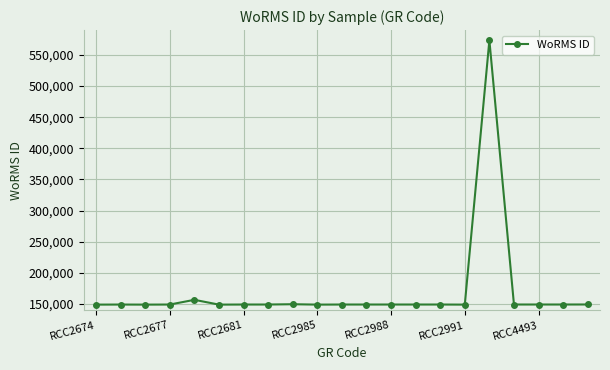

What is the maximum value shown in the chart?

573627